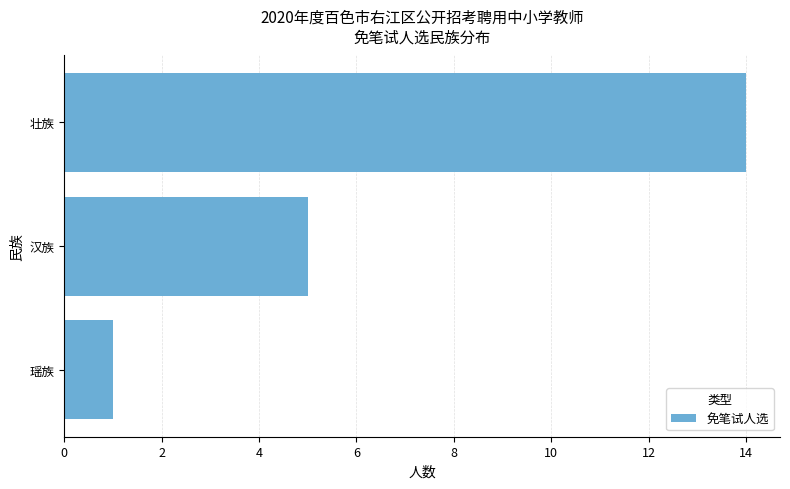

How many values are below 5?

1